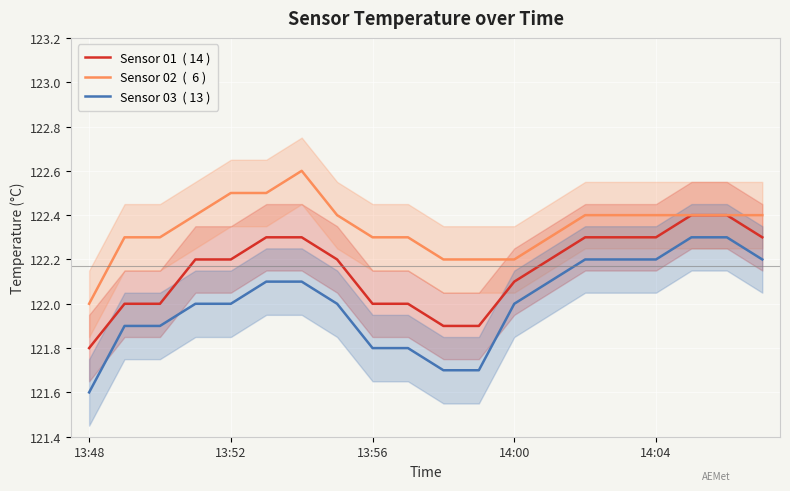

What are all the series names shown in the legend?

Sensor 01  ( 14 ), Sensor 02  (  6 ), Sensor 03  ( 13 )